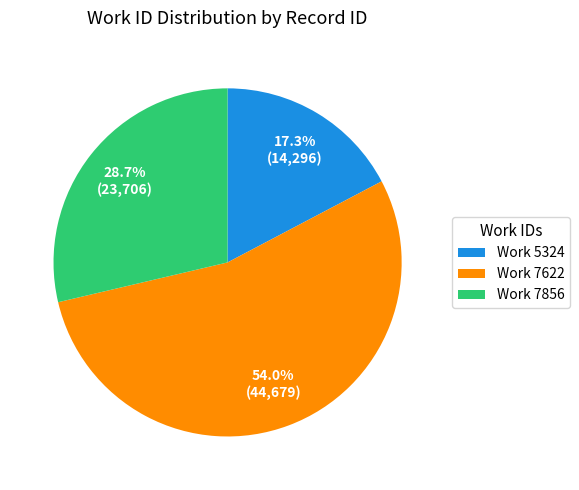

Which slice is the largest?

Work 7622